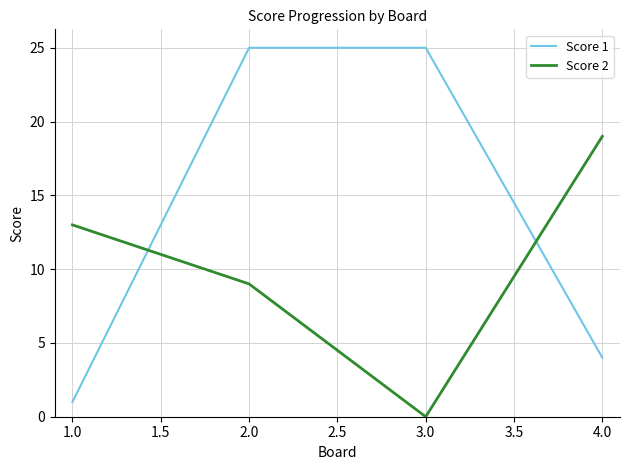

What are all the series names shown in the legend?

Score 1, Score 2